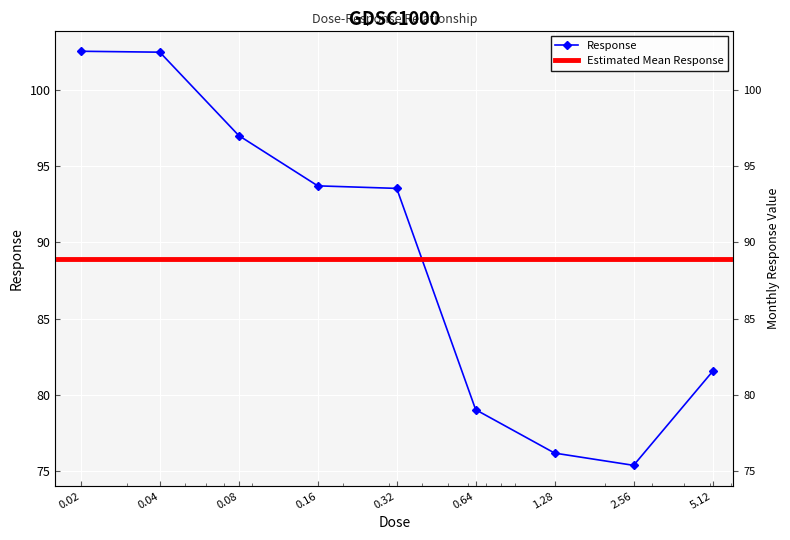

Read the value at 1.28.

76.2